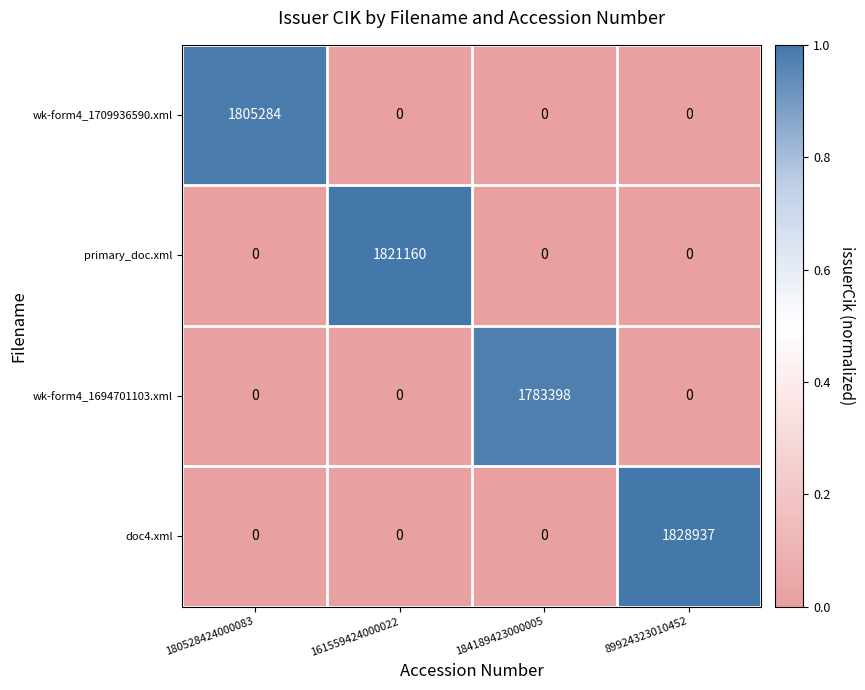

The wk-form4_1709936590.xml series shows -835537 at 89924323010452. True or false?

False